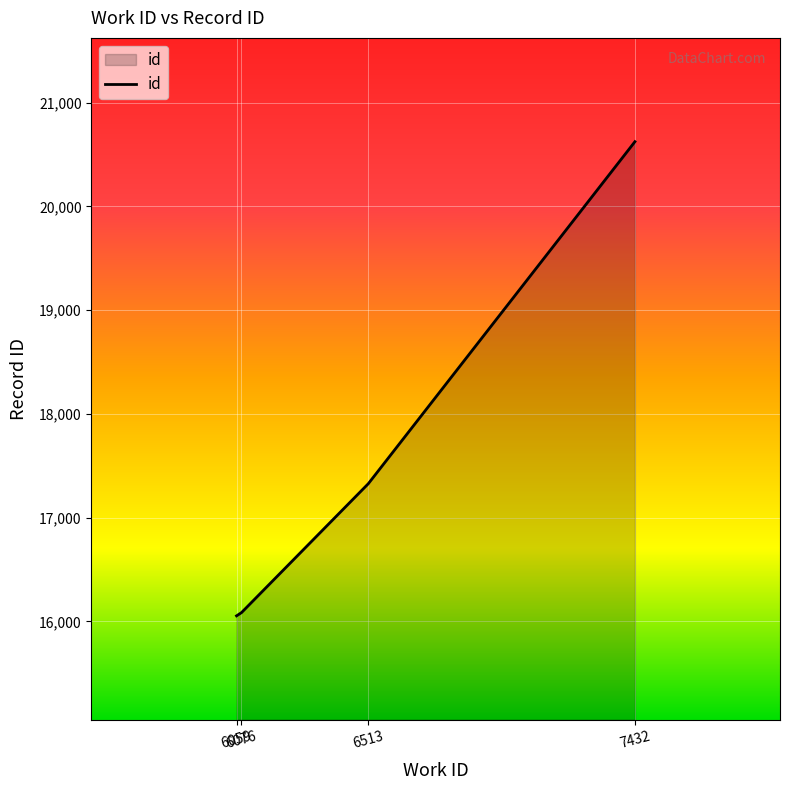

What is the difference between the second highest and minimum values?

1273